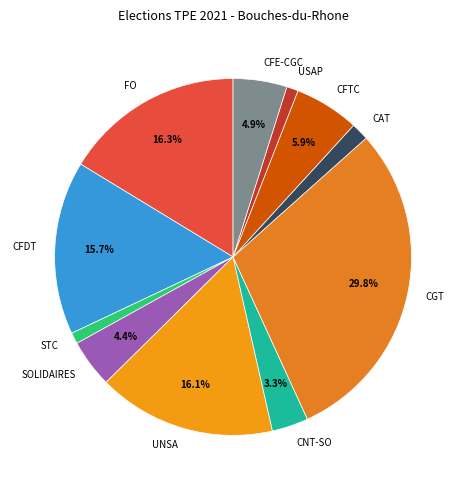

To the nearest percent, what is the difference between the CFE-CGC and FO slice percentages?

11%